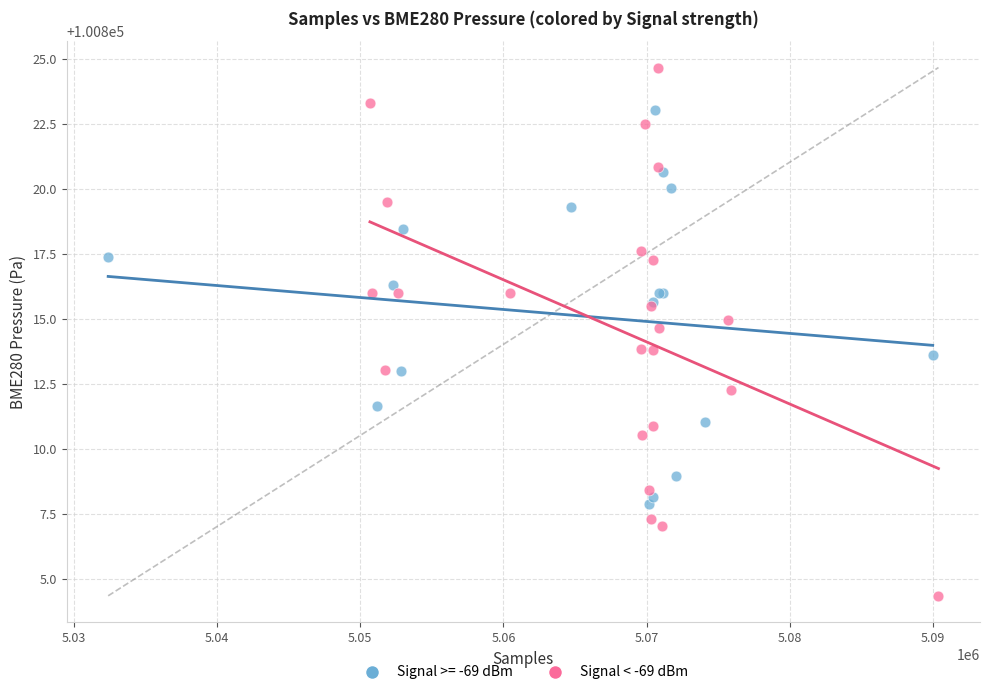

Which series contains the lowest Y value?

Signal < -69 dBm